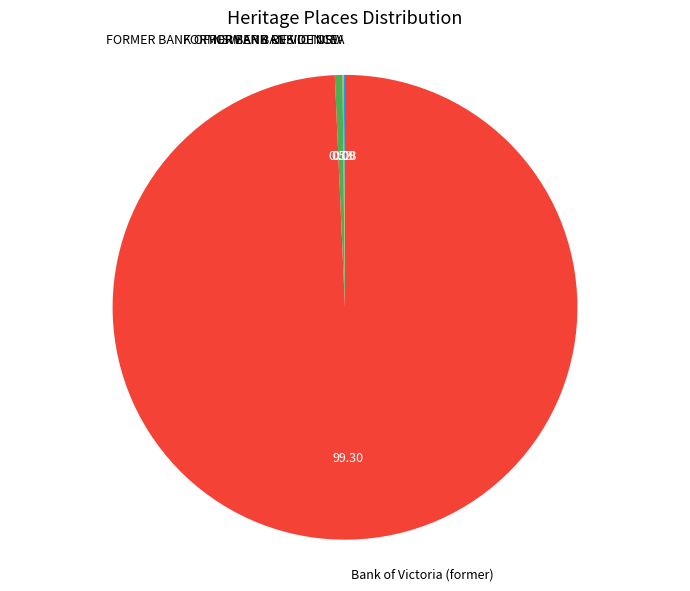

Does Bank of Victoria (former) account for over 50% of the chart?

Yes